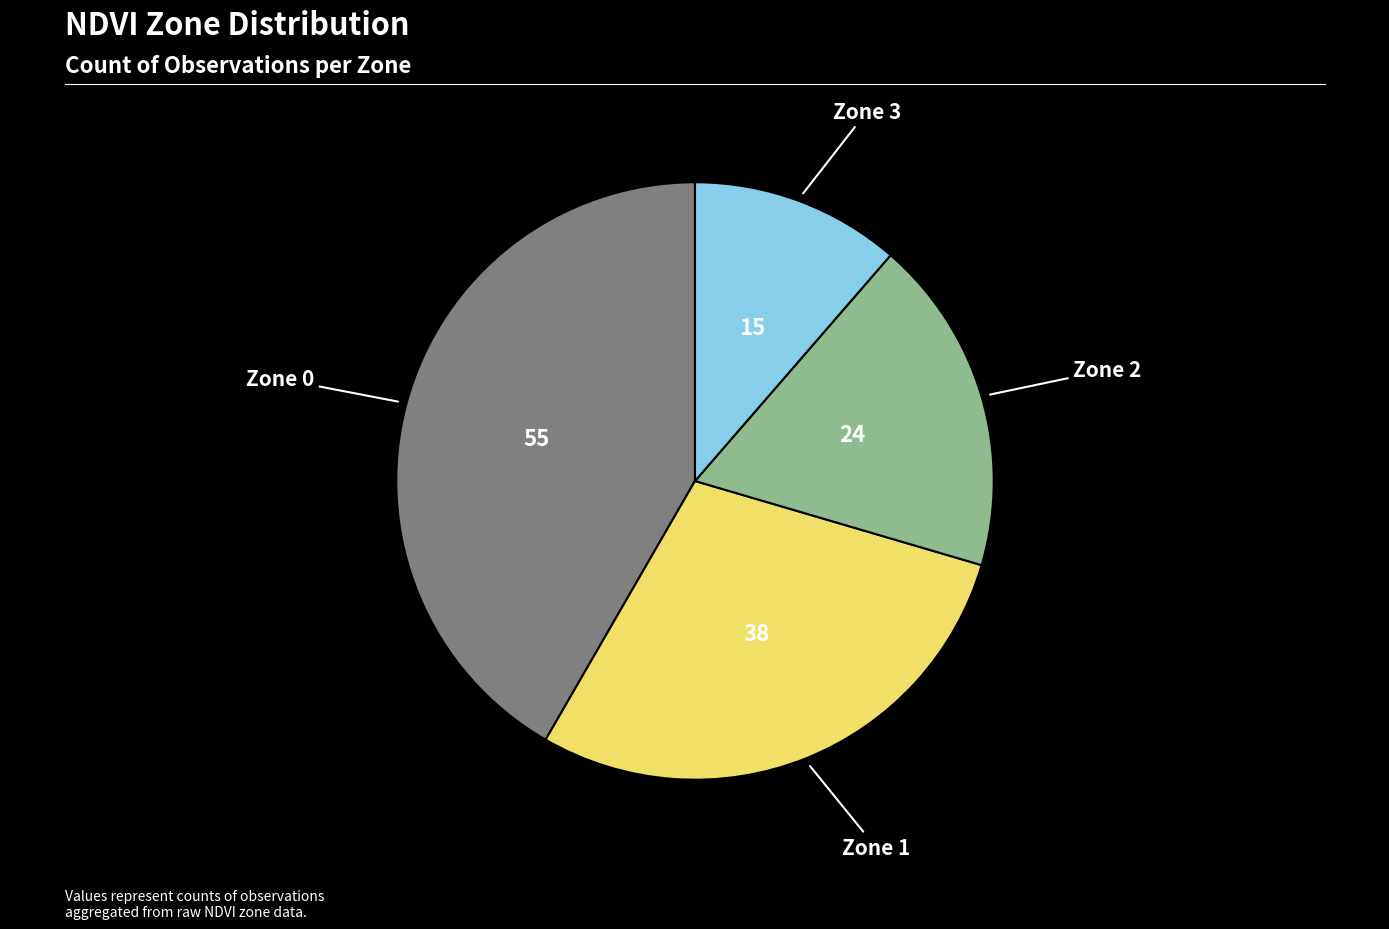

Is there any slice that represents more than half of the pie?

No